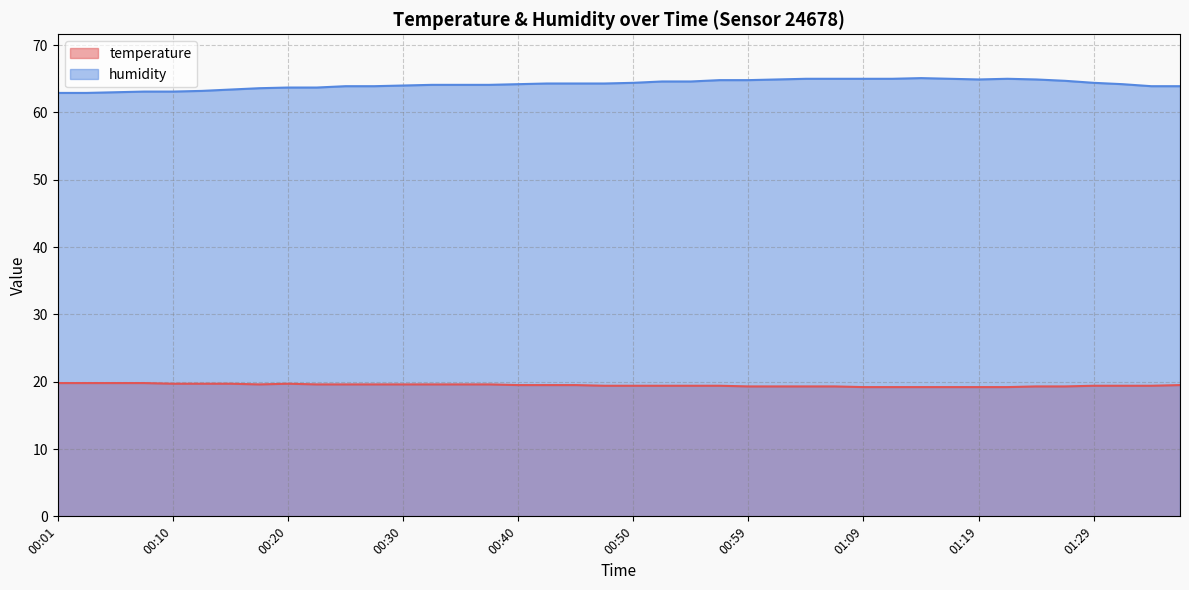

Which category has the highest value in the humidity series?

01:14